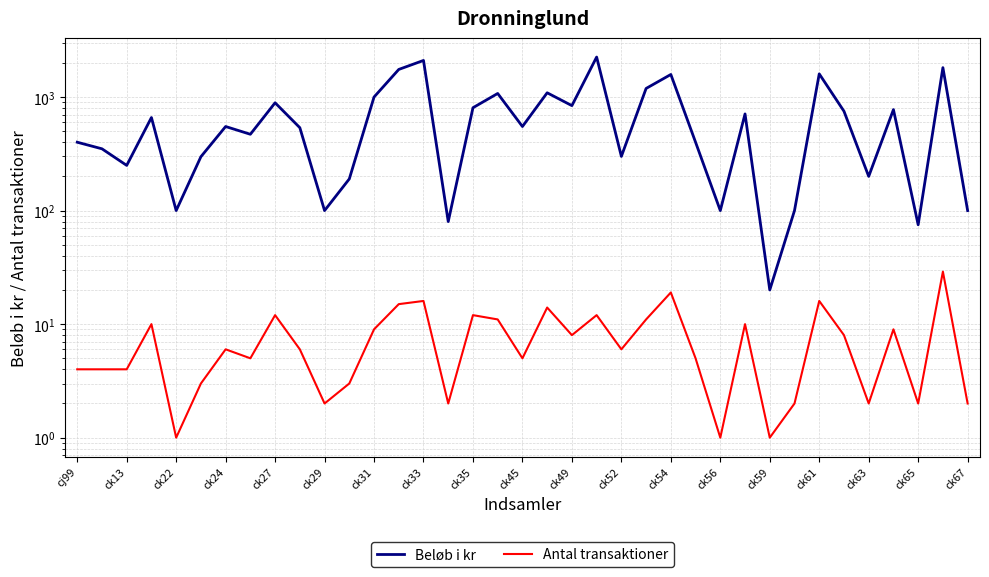

True or false: Antal transaktioner and Beløb i kr intersect in this chart.

False